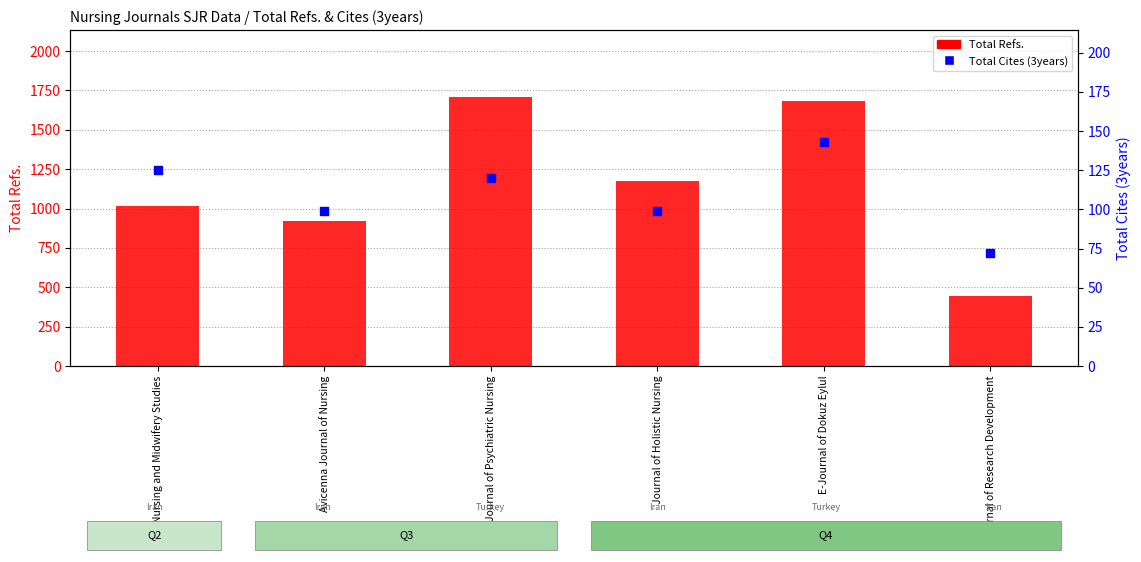

What are all the series names shown in the legend?

Total Refs., Total Cites (3years)